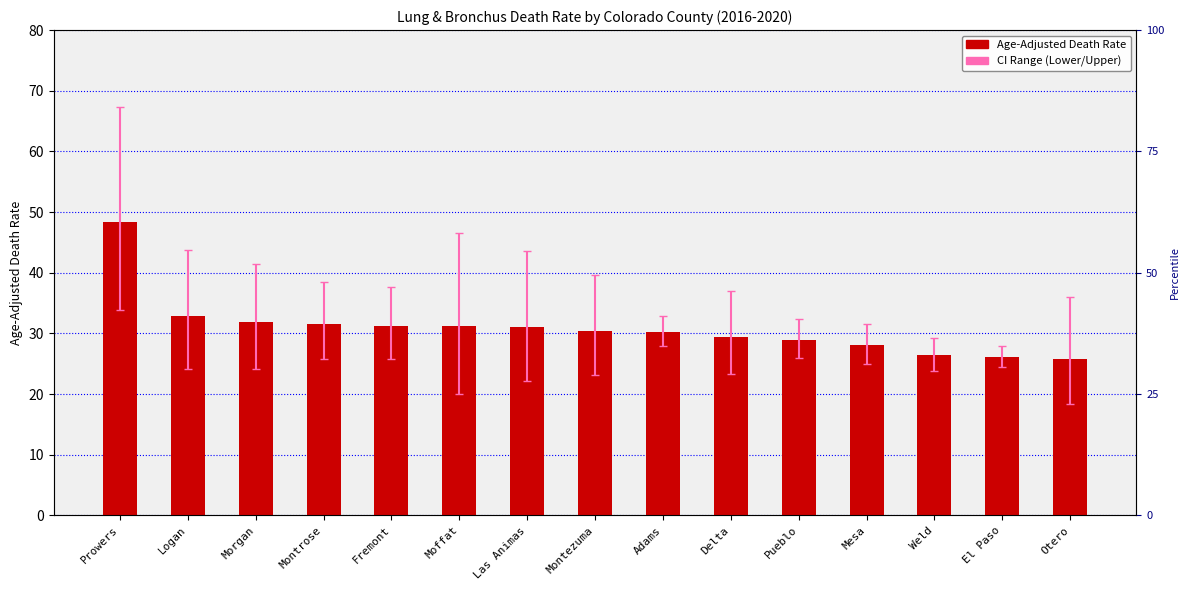

What is the change in value from Morgan to El Paso?

-5.8